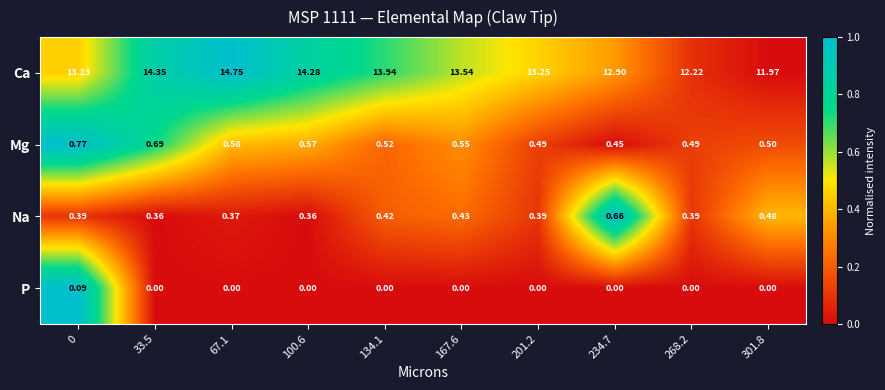

Rank the series by their maximum value, from highest to lowest.

Ca, Mg, Na, P